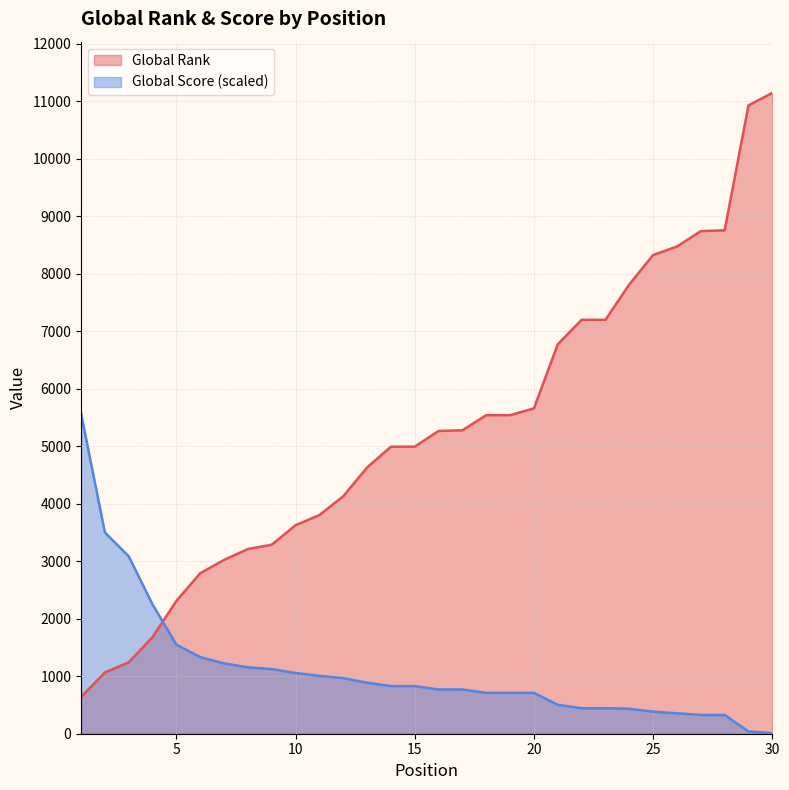

Which category has the highest value across all series?

30